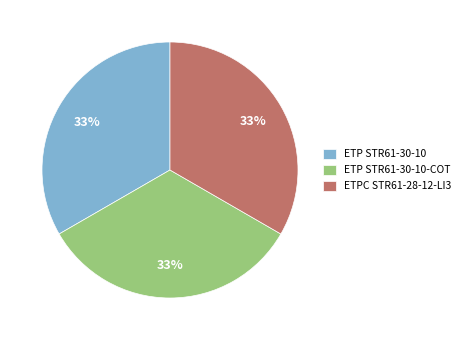

How many segments does this pie chart have?

3